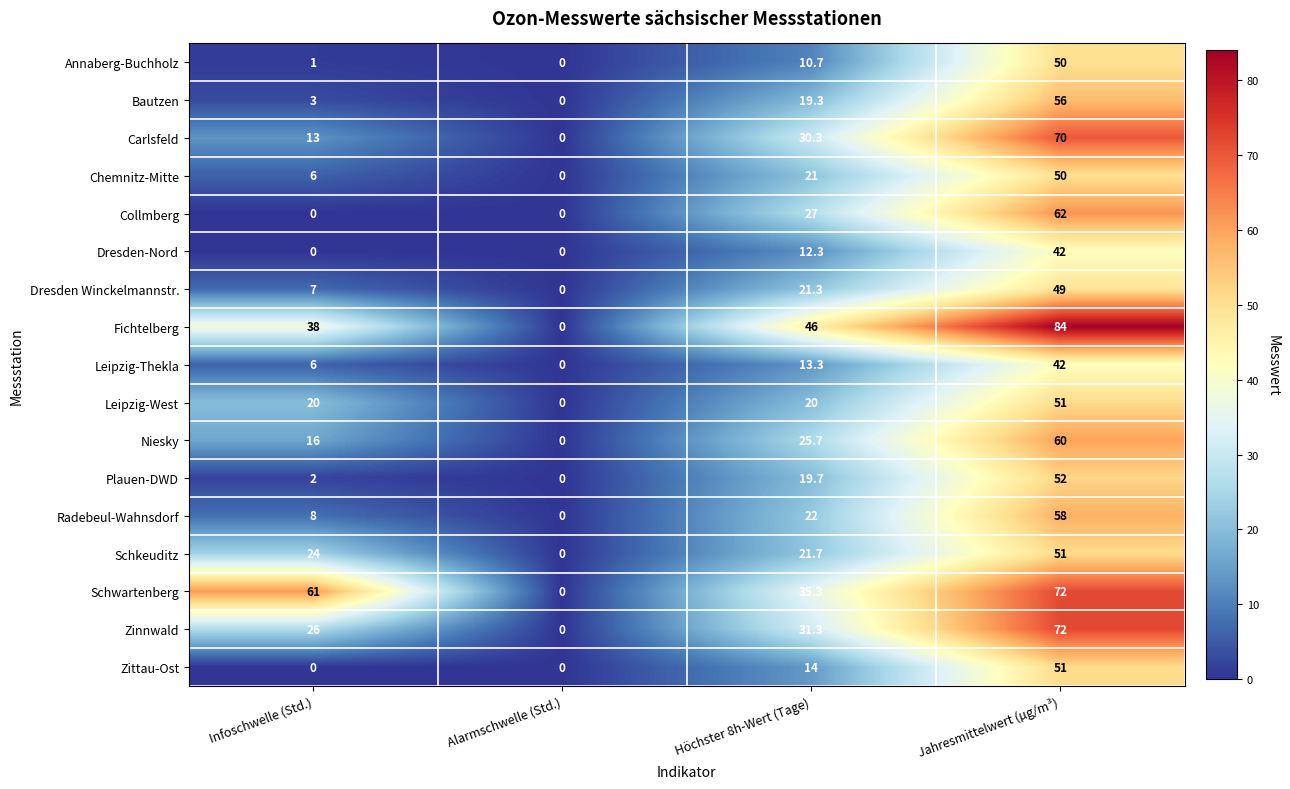

Rank the series at Höchster 8h-Wert (Tage) from highest to lowest value.

Fichtelberg, Schwartenberg, Zinnwald, Carlsfeld, Collmberg, Niesky, Radebeul-Wahnsdorf, Schkeuditz, Dresden Winckelmannstr., Chemnitz-Mitte, Leipzig-West, Plauen-DWD, Bautzen, Zittau-Ost, Leipzig-Thekla, Dresden-Nord, Annaberg-Buchholz